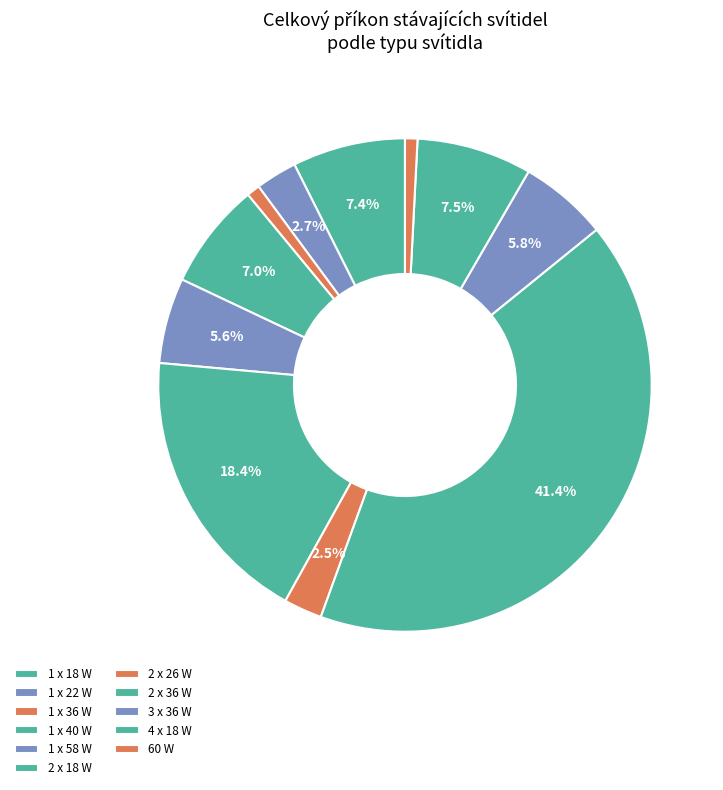

Count the number of slices in the pie.

11